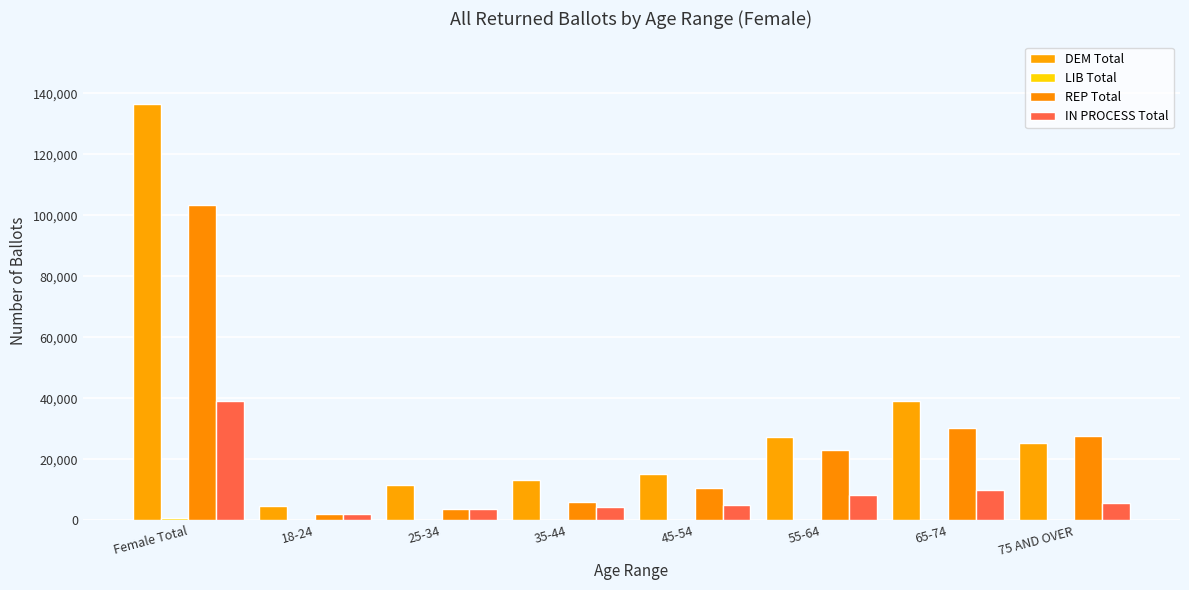

What is the smallest value displayed?

43